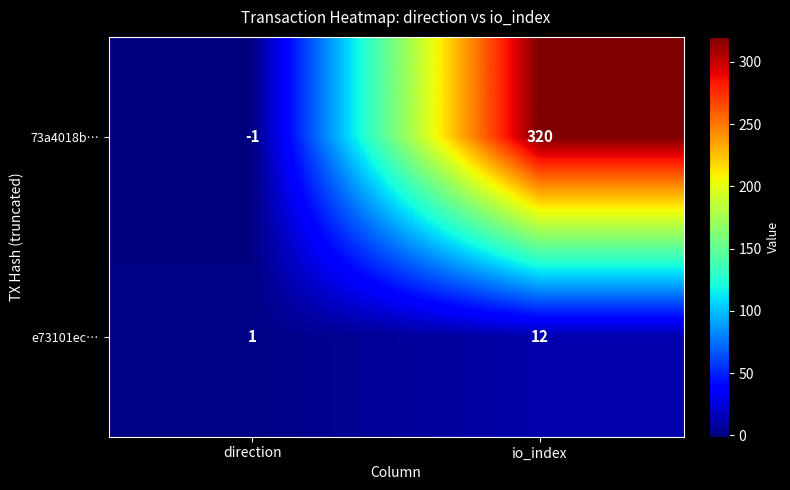

How many categories are shown in the chart?

2